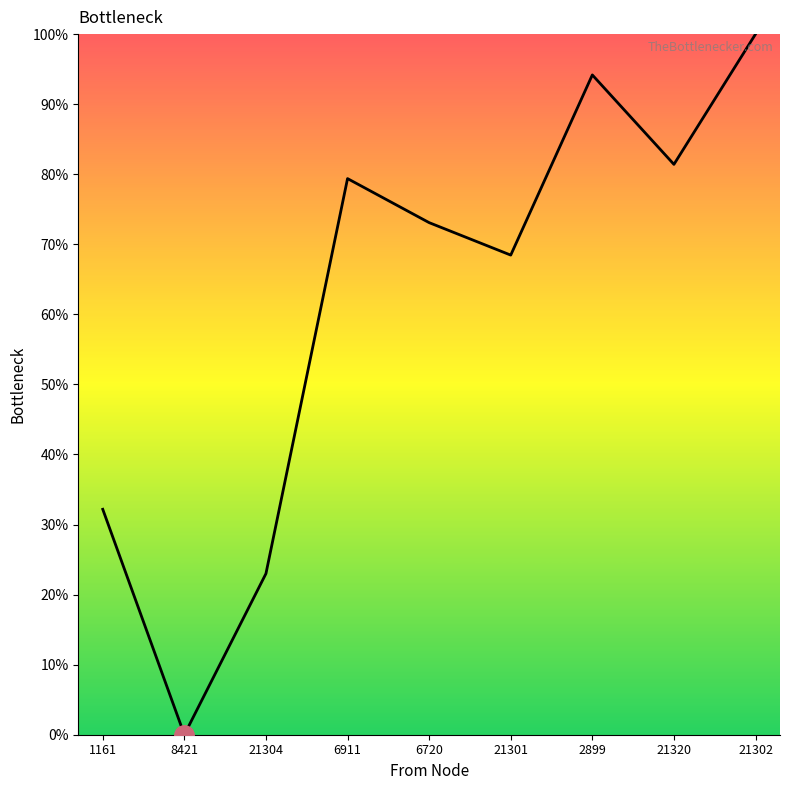

How many positive values are there?

8